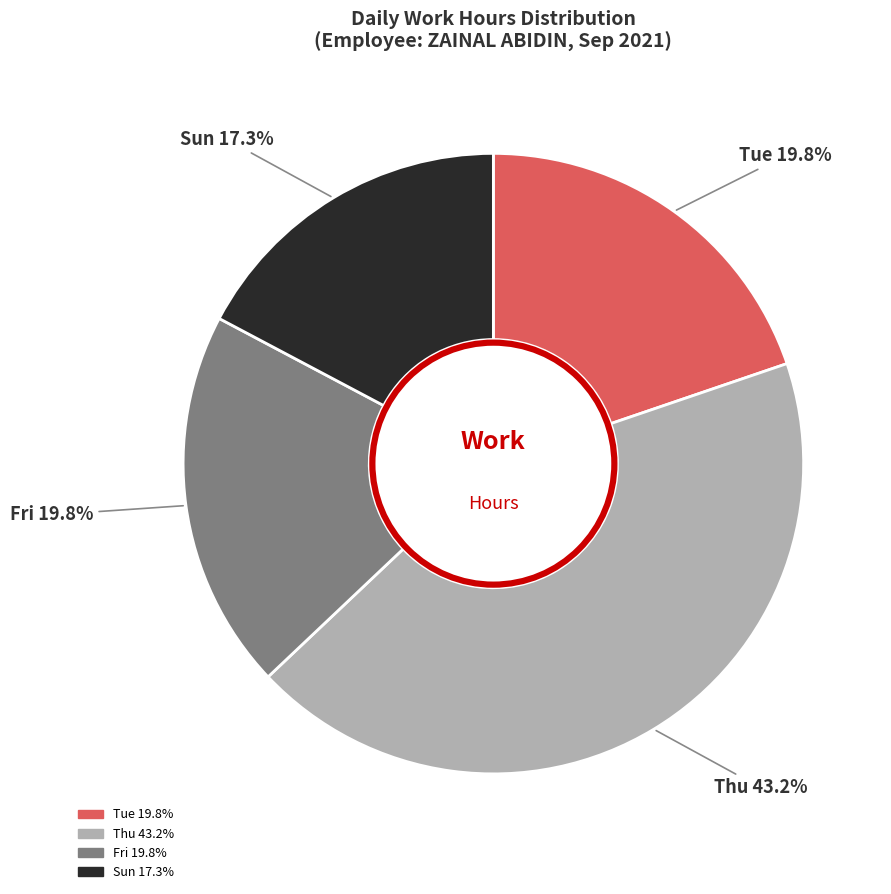

Does any single category account for the majority?

No